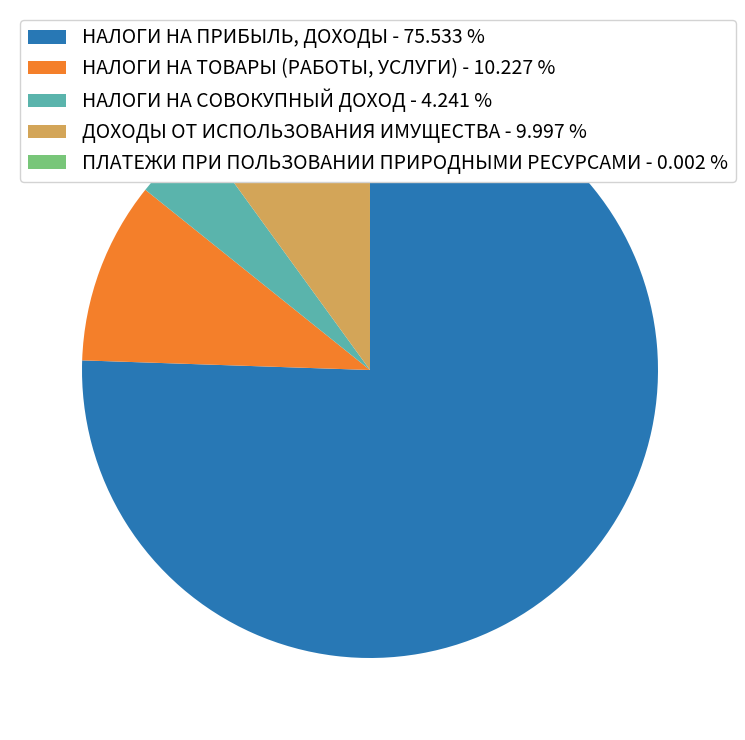

Combined, do НАЛОГИ НА СОВОКУПНЫЙ ДОХОД - 4.241 % and НАЛОГИ НА ТОВАРЫ (РАБОТЫ, УСЛУГИ) - 10.227 % account for over 50%?

No